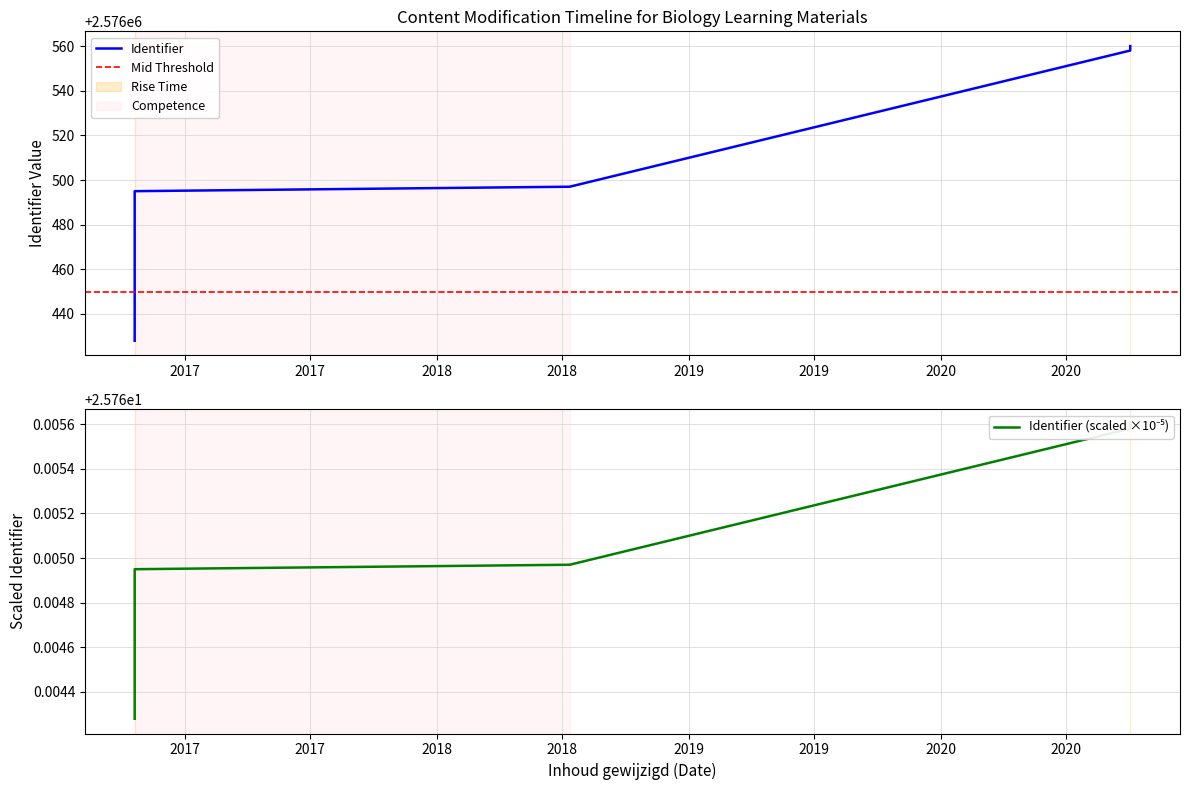

True or false: there are more than 0 points higher than both neighbors.

False